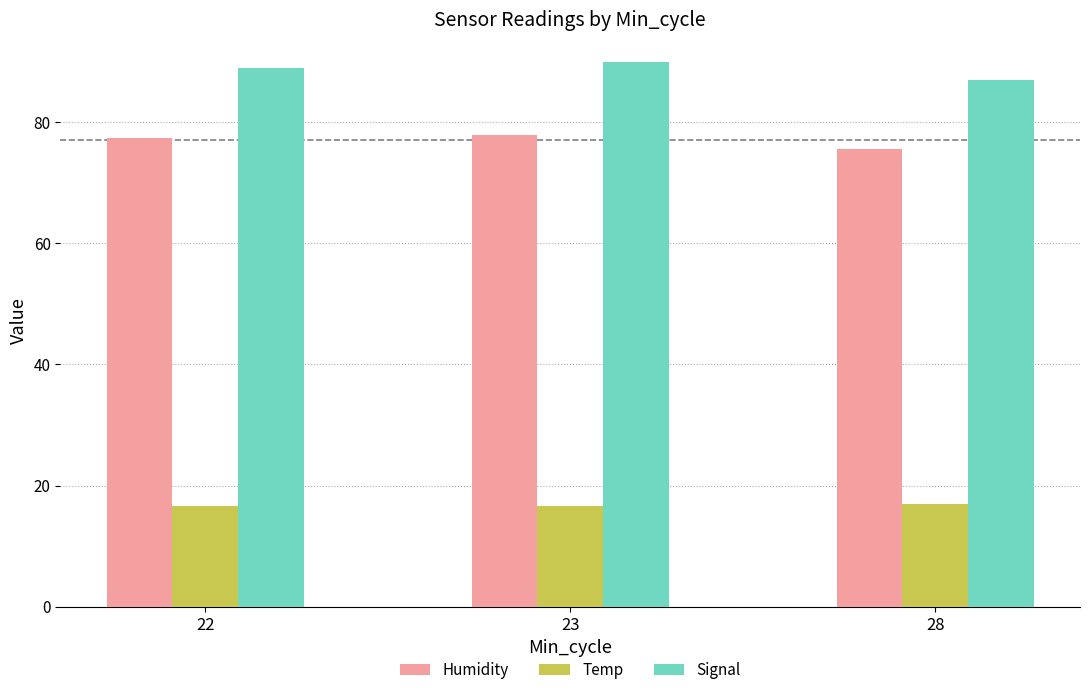

What are all the series names shown in the legend?

Humidity, Temp, Signal